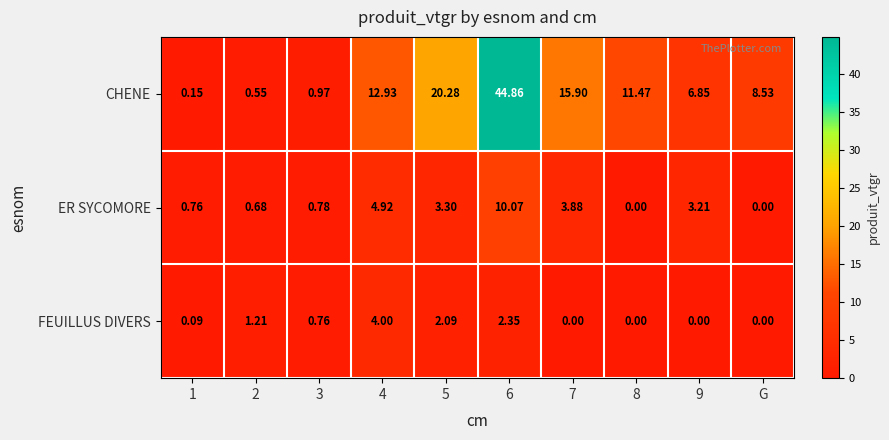

Which series changed the most between 4 and 6?

CHENE